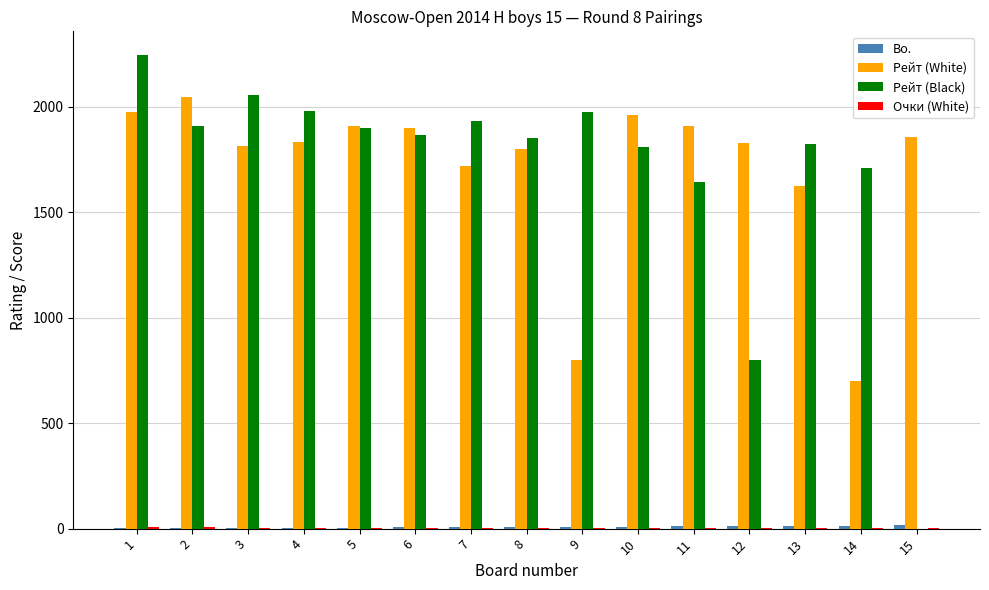

Between 3 and 8, which series saw the biggest shift?

Рейт (Black)